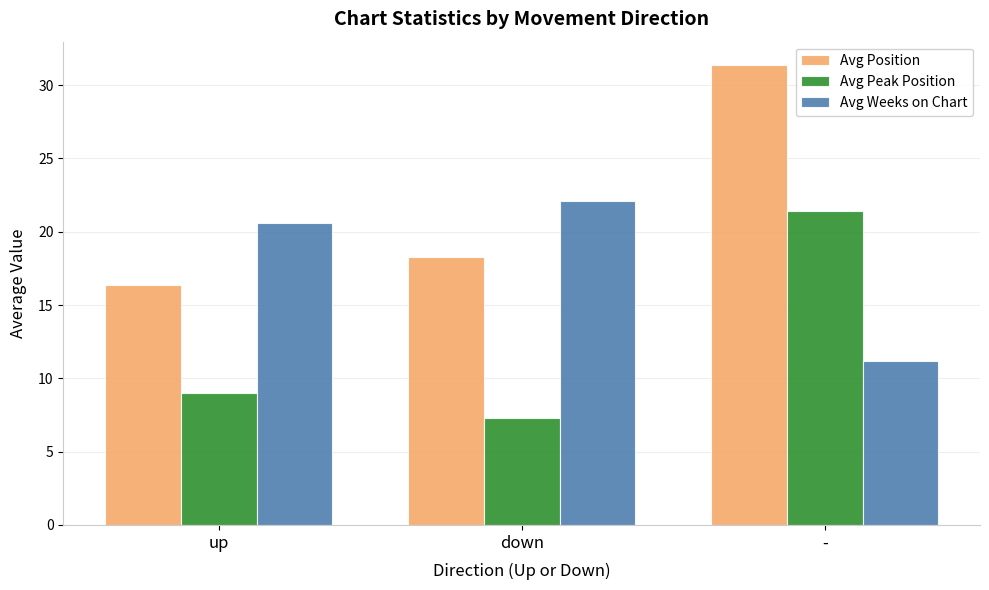

What value does the Avg Position series have at up?

16.4